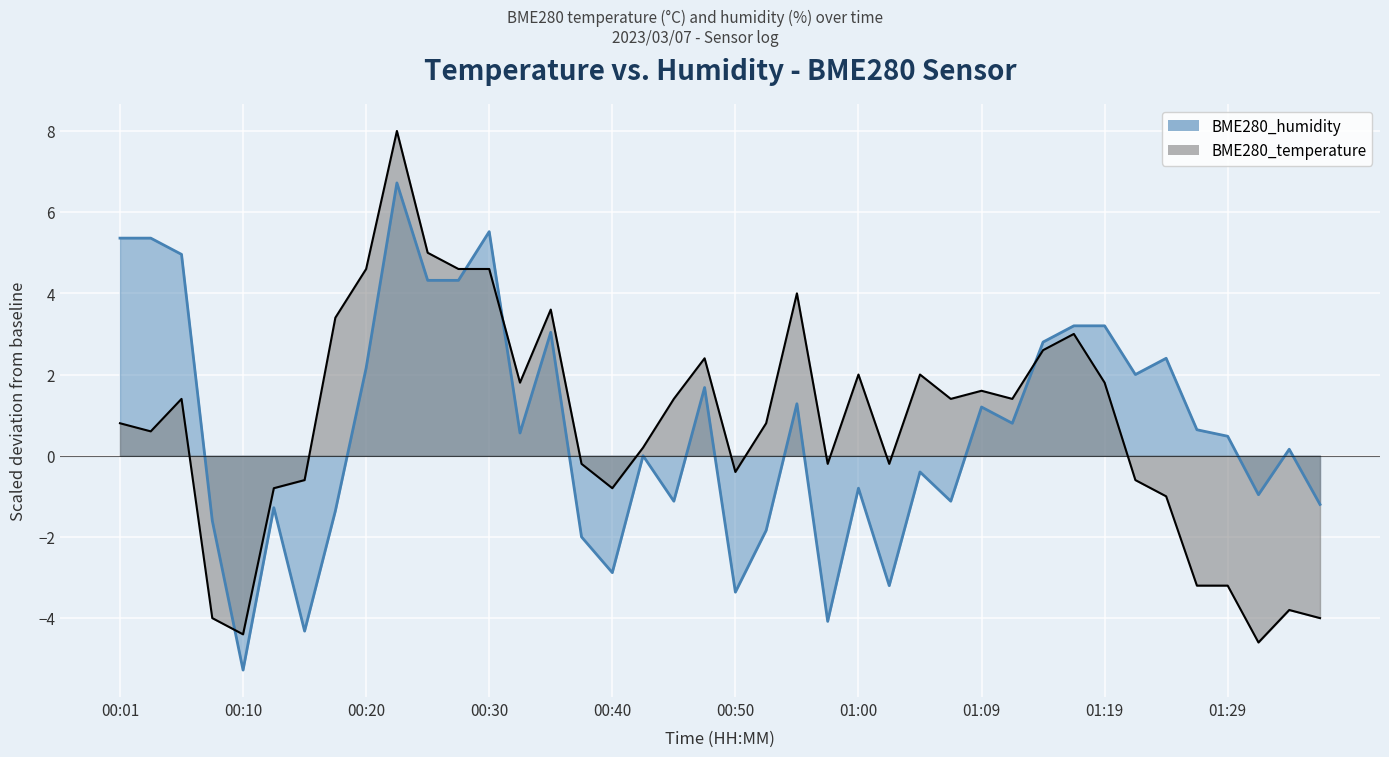

How many values in BME280_humidity are above zero?

22